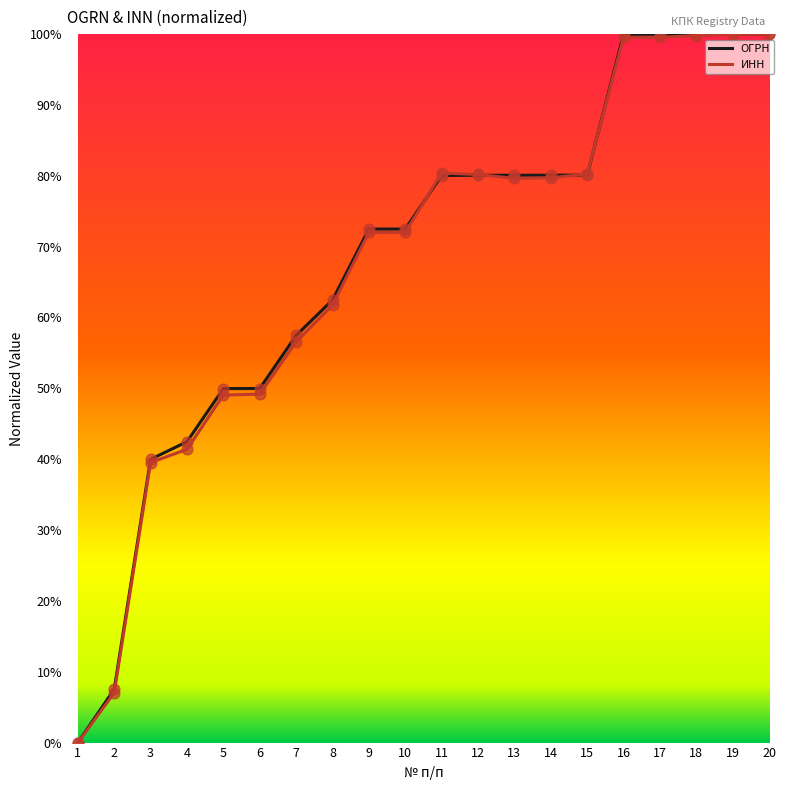

What are all the series names shown in the legend?

ОГРН, ИНН